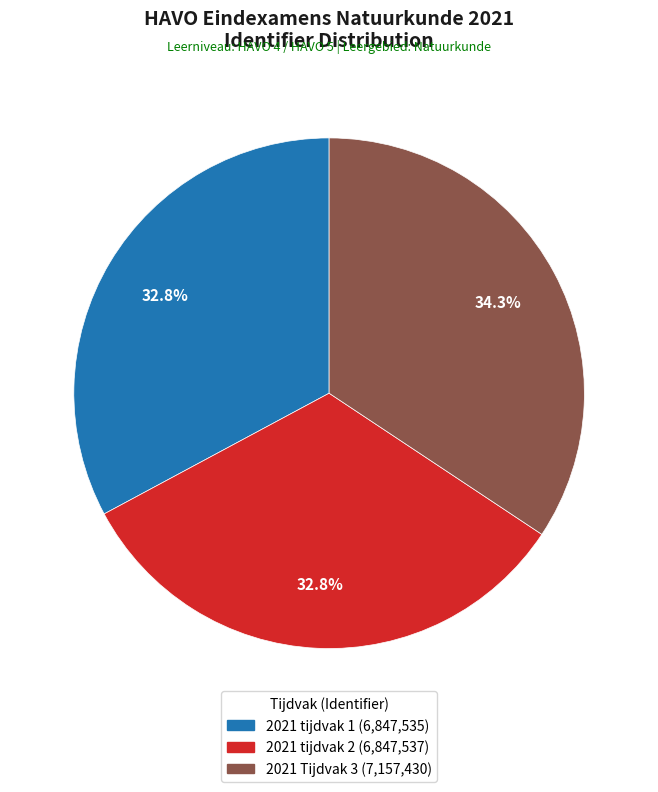

Is 2021 Tijdvak 3 the majority of the pie?

No